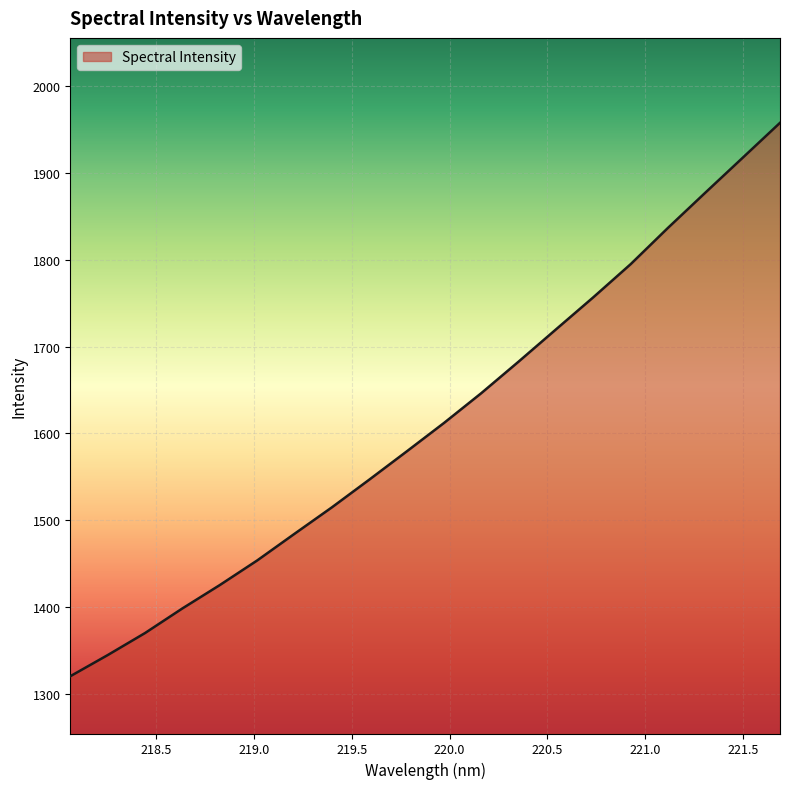

What is the difference between the maximum and minimum values?

637.8